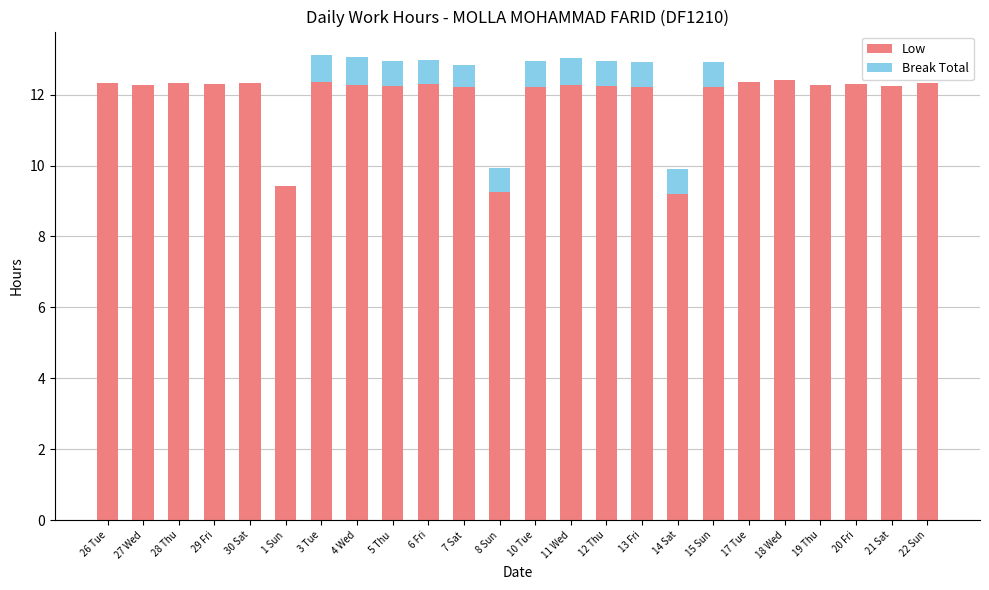

What is the sum of all Low values?

285.9